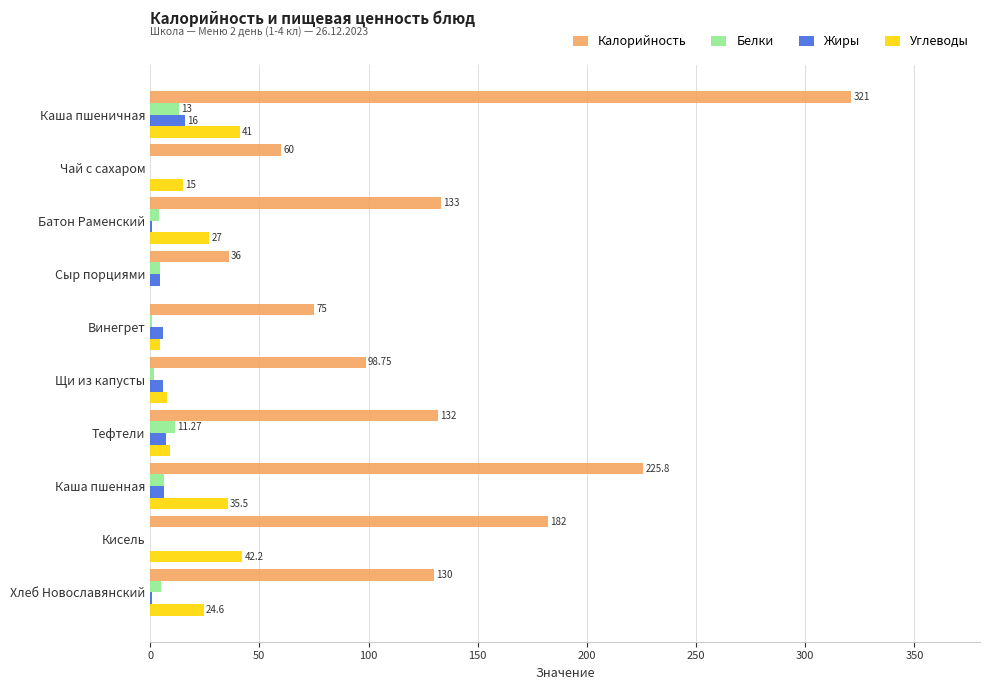

Which series changed the most between Каша пшеничная and Винегрет?

Калорийность